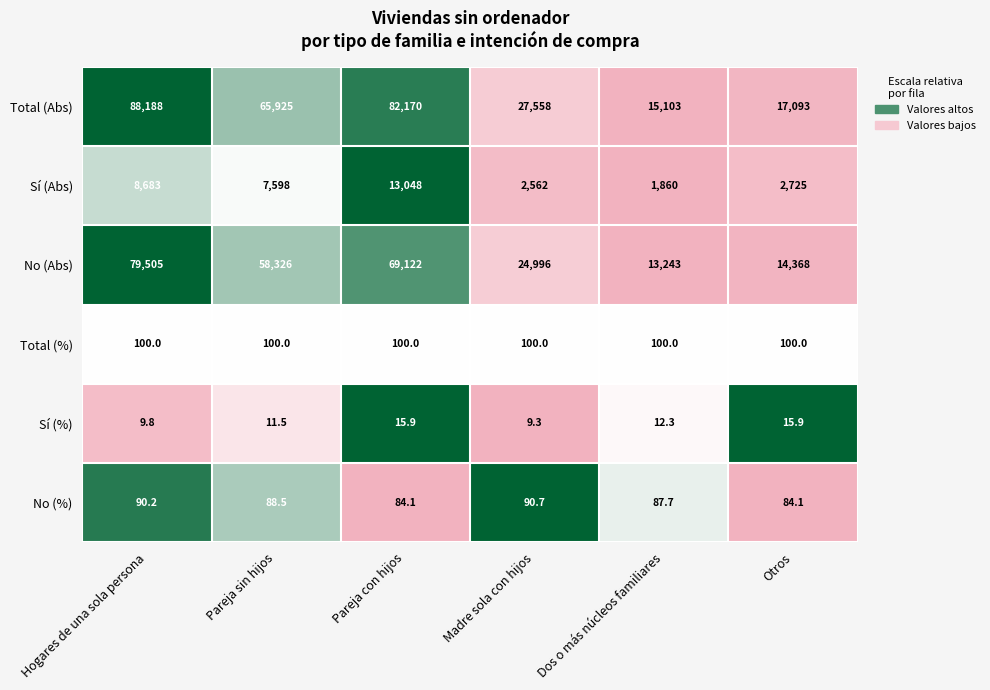

At how many categories does at least one series exceed 9232?

6